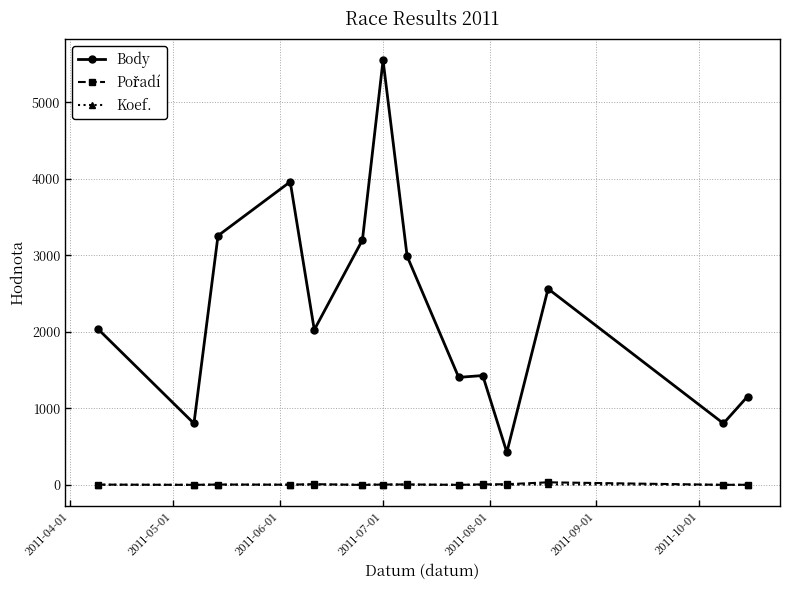

Count the number of categories in the chart.

14